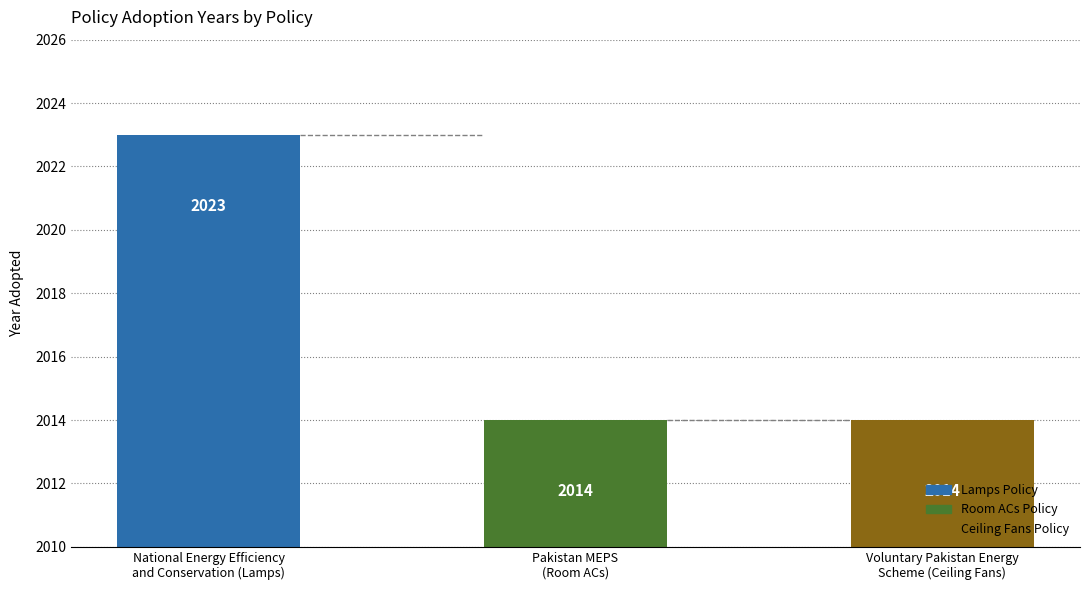

Is it true that the value at National Energy Efficiency
and Conservation (Lamps) is 2023?

True